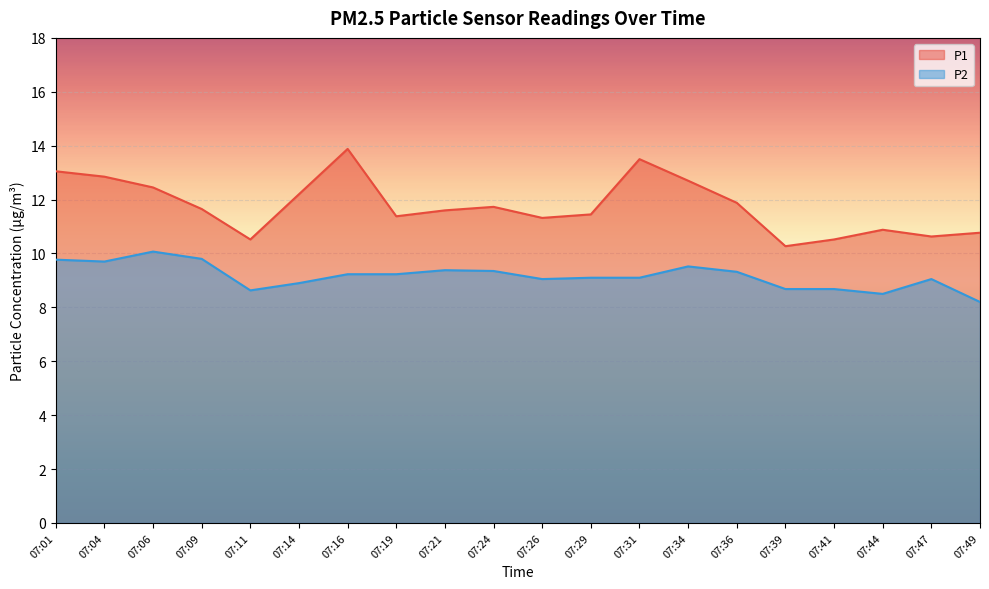

At 07:04, list the series in order from smallest to largest.

P2, P1